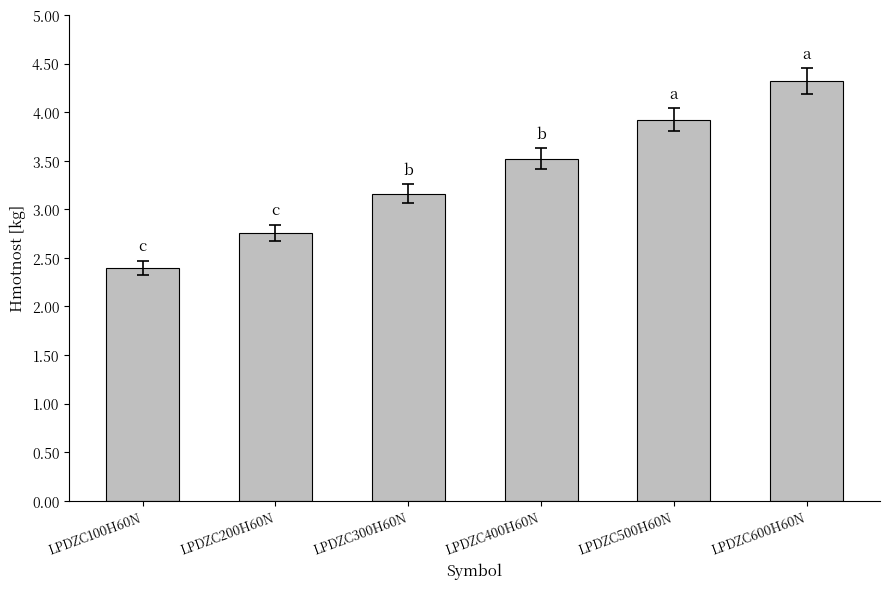

Which category has the highest value across all series?

LPDZC600H60N